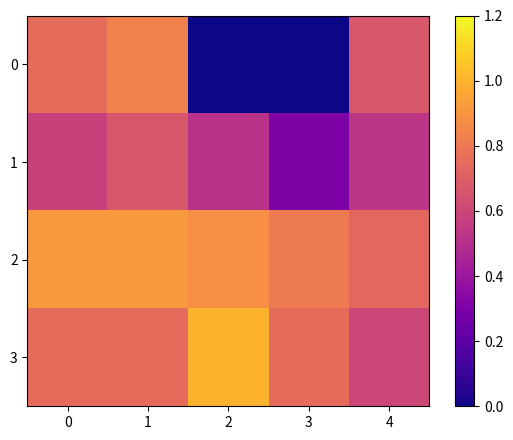

How many data points does each series have?

5